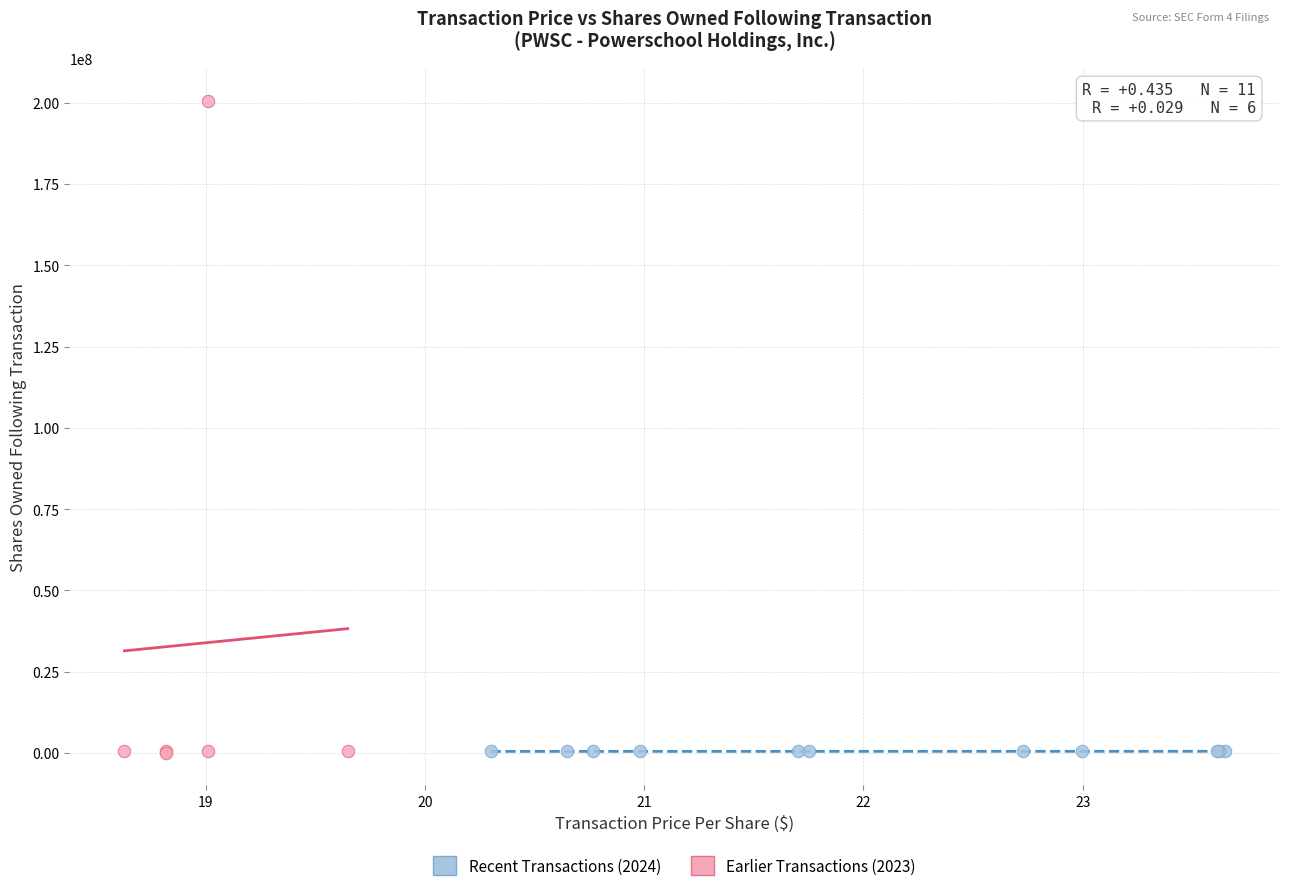

Which series contains the highest Y value?

Earlier Transactions (2023)